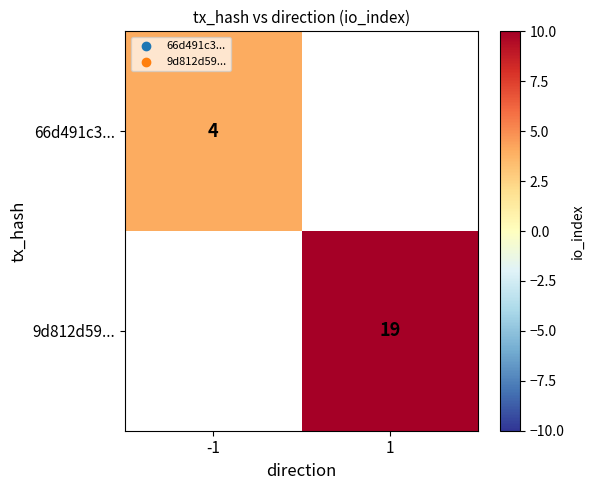

True or false: 66d491c3... has a value of 6 at -1.

False